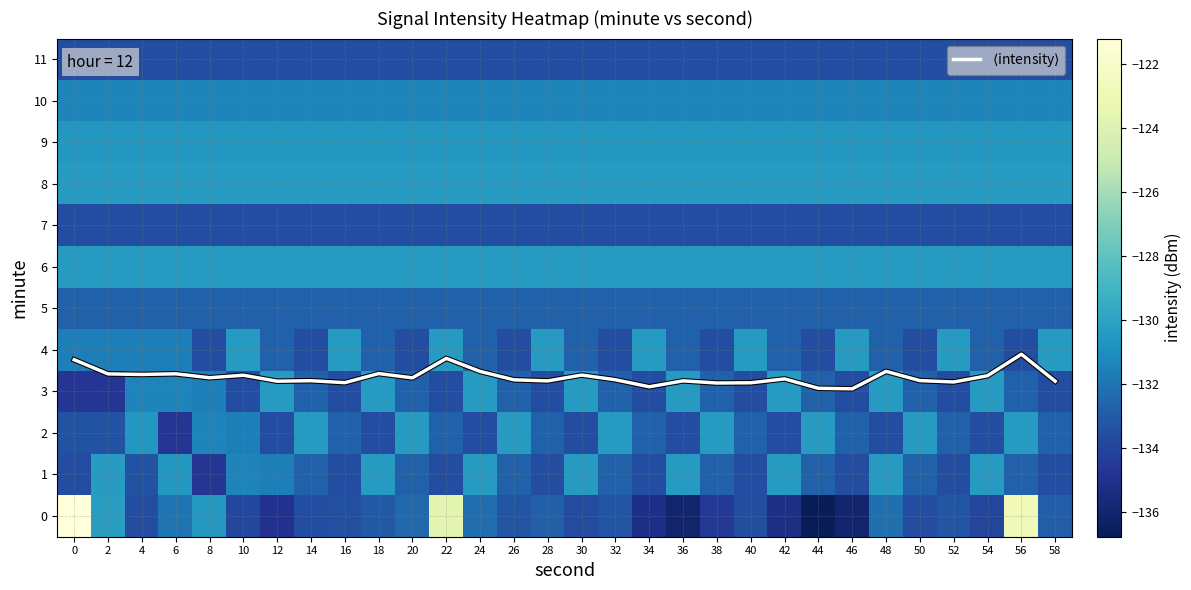

Rank the series at 54 from lowest to highest value.

0, 2, 11, 7, 4, 5, 10, 9, 1, 3, 6, 8, $\langle$intensity$\rangle$